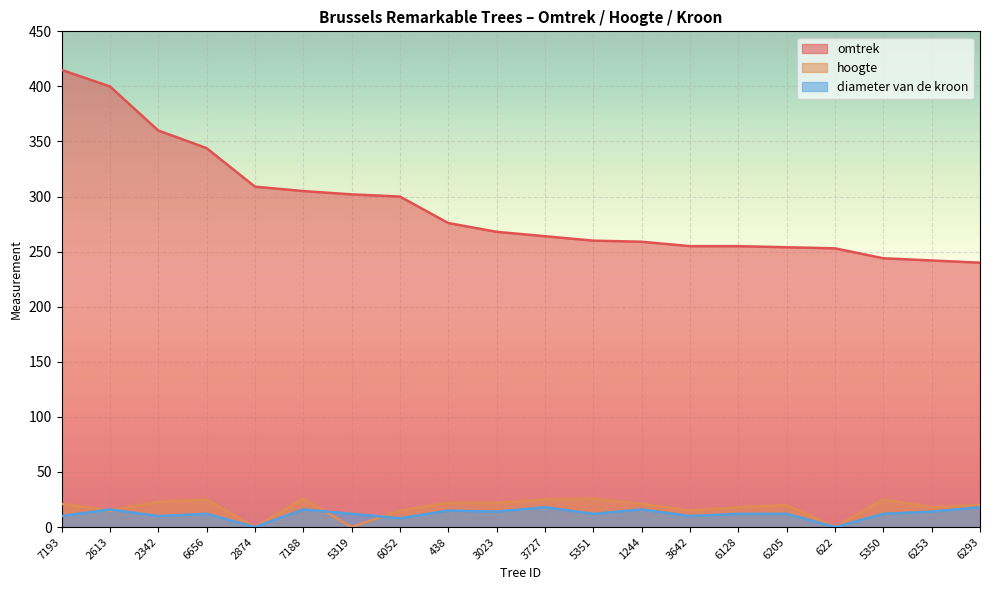

What is the label of the 20th point from the left?

6293